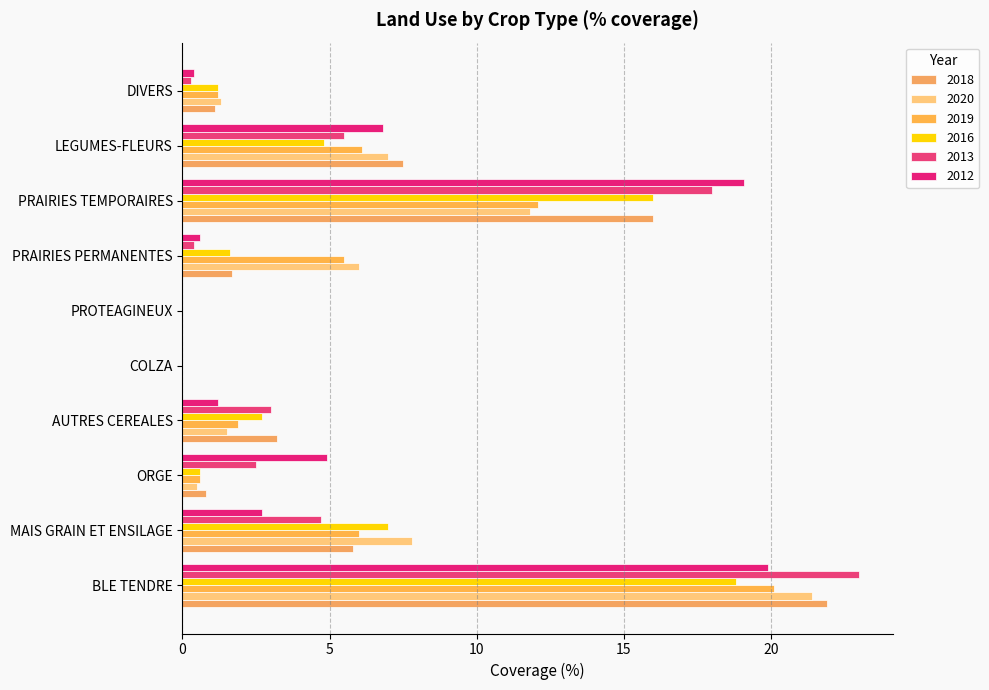

How many data points in 2019 are above 5?

5